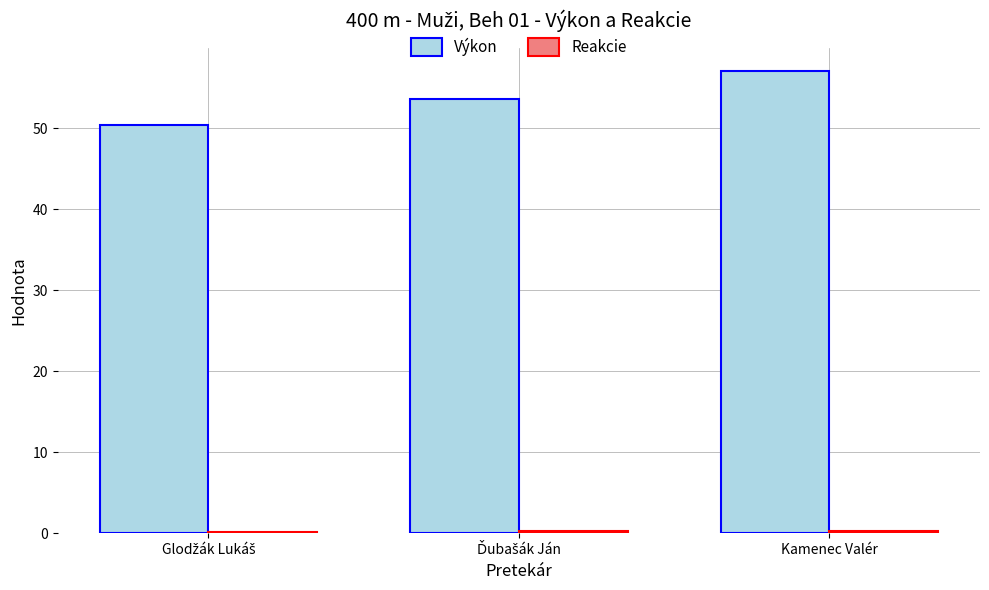

What is the sum of all Výkon values?

161.2